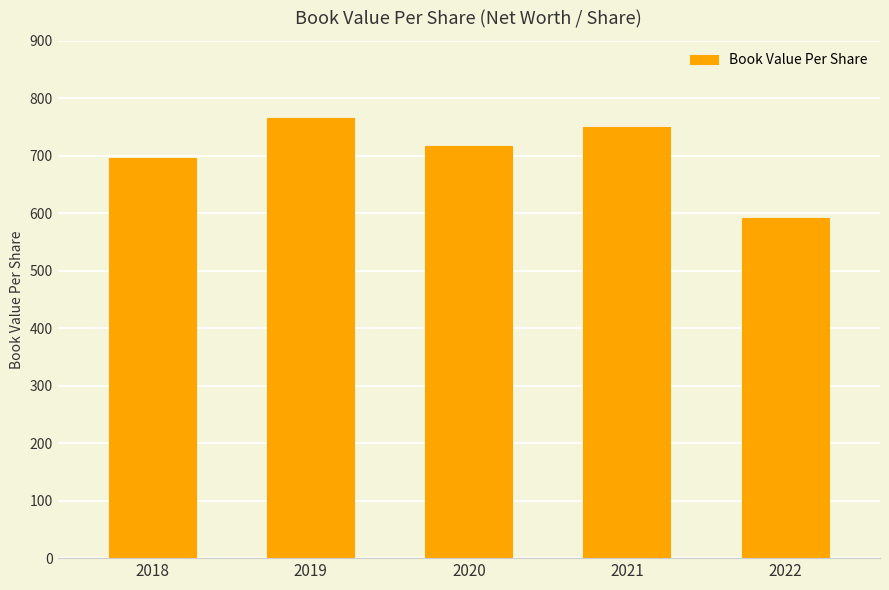

Approximately how many times larger is the value at 2021 compared to 2019?

1.0